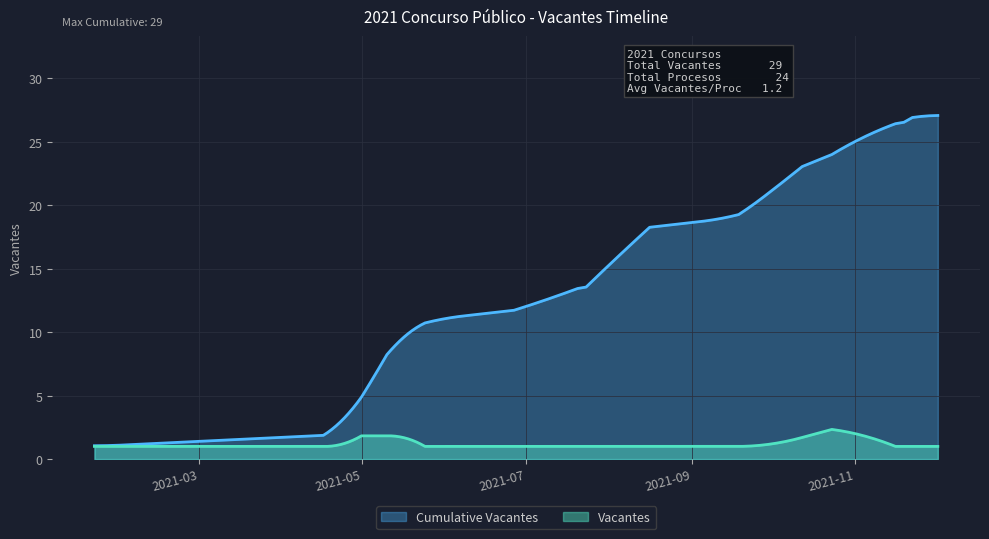

What value does the Cumulative Vacantes series have at 2021-08-05, to the nearest 5?

15